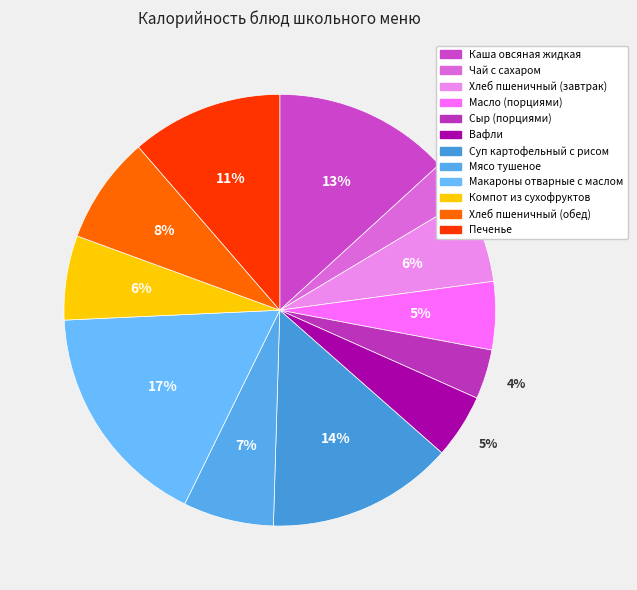

What portion of the pie excludes Хлеб пшеничный (завтрак)?

93.6%